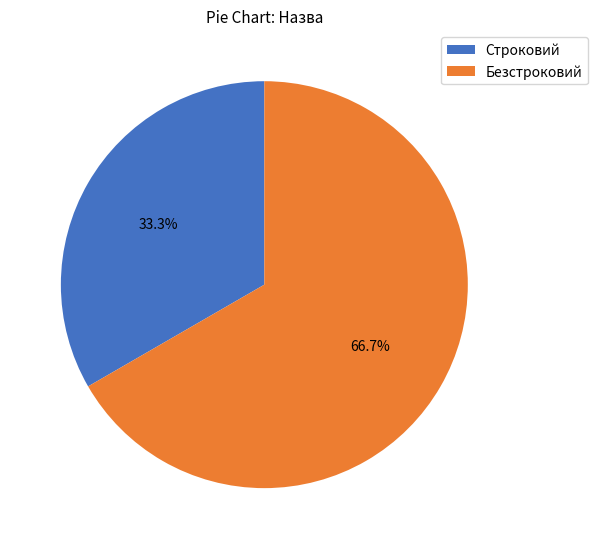

Is there a majority slice in this chart?

Yes